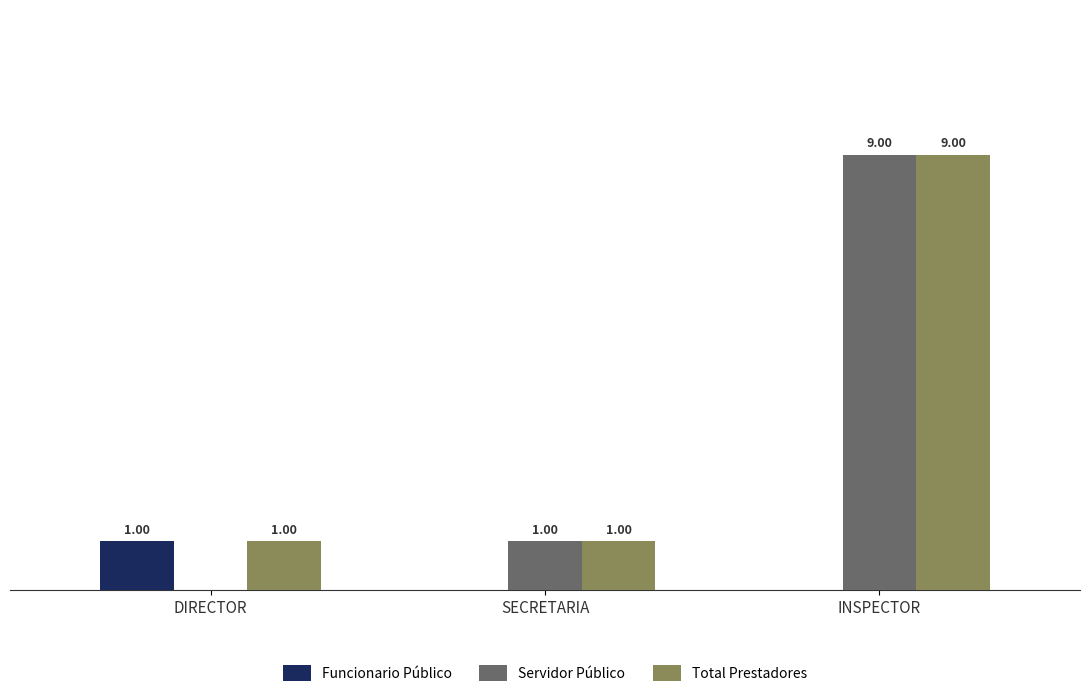

Are the bars horizontal?

No